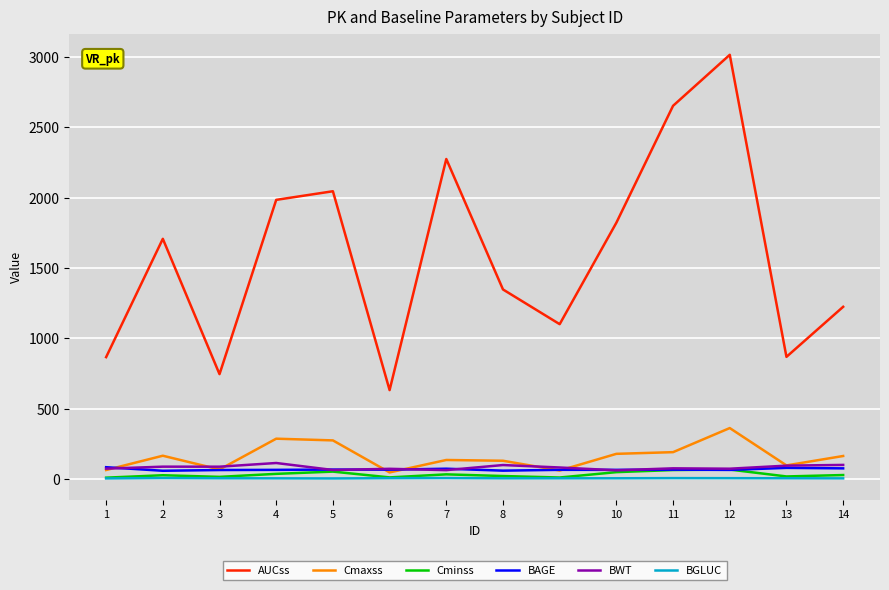

How many lines are shown in the chart?

6